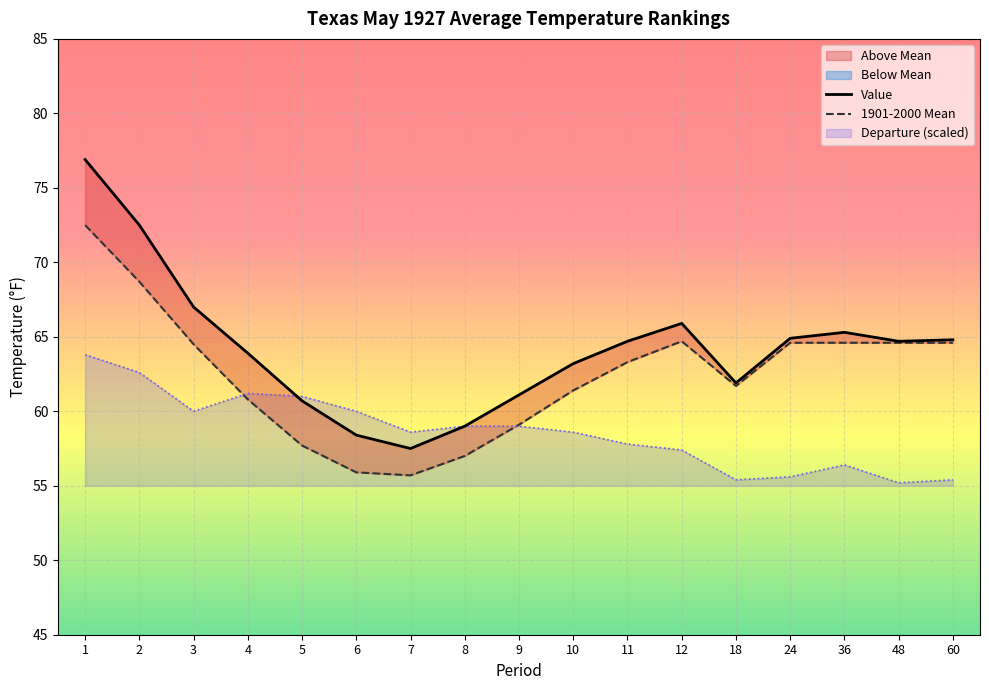

What is the average value of the 1901-2000 Mean series?

62.4